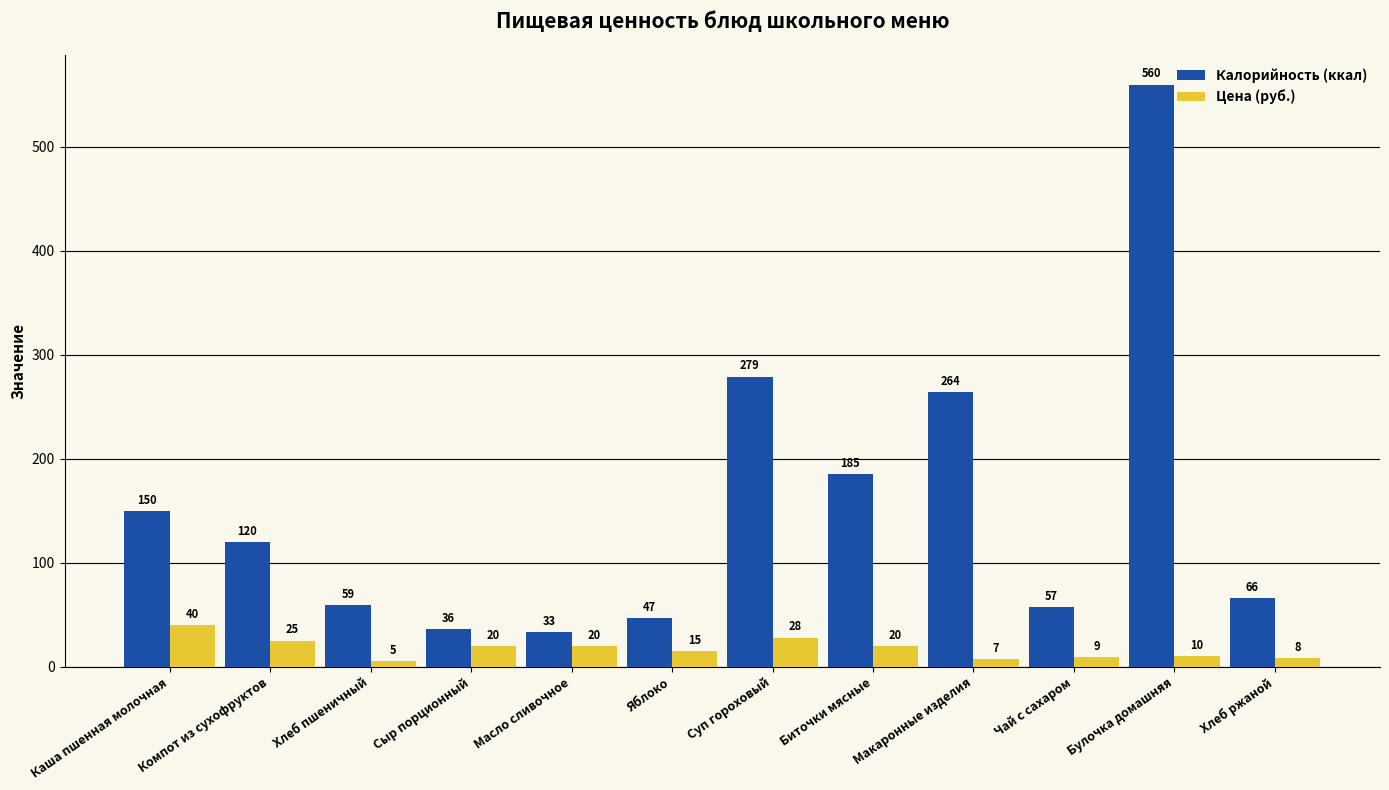

The value of Калорийность (ккал) at Компот из сухофруктов is 120.0. True or false?

True